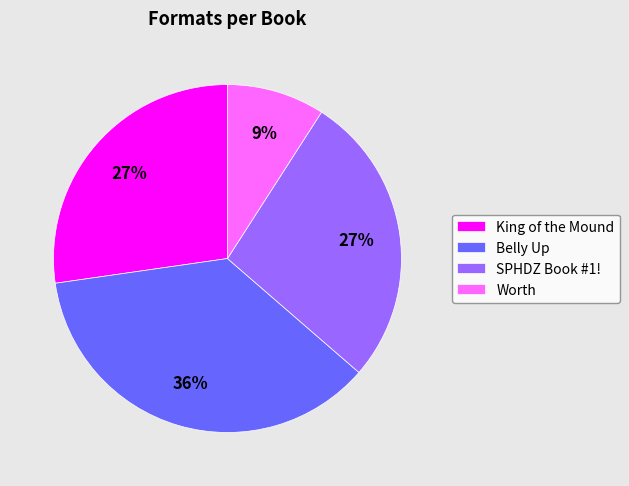

Which category has the biggest portion of the pie?

Belly Up